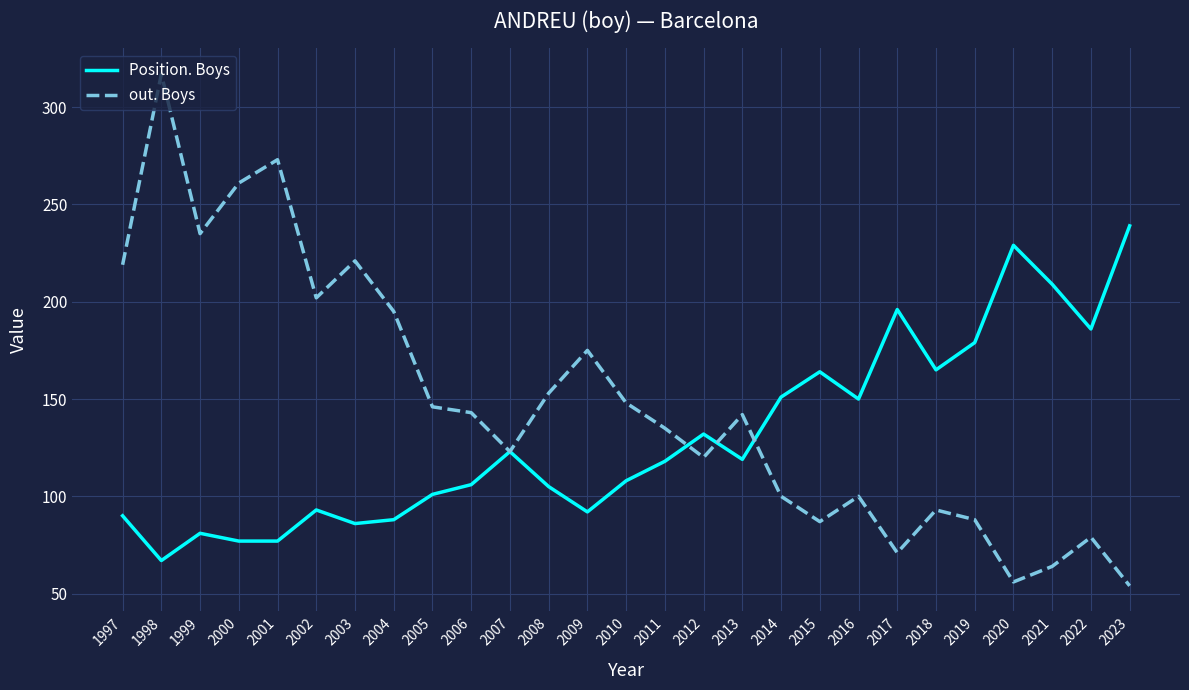

What are all the series names shown in the legend?

Position. Boys, out. Boys